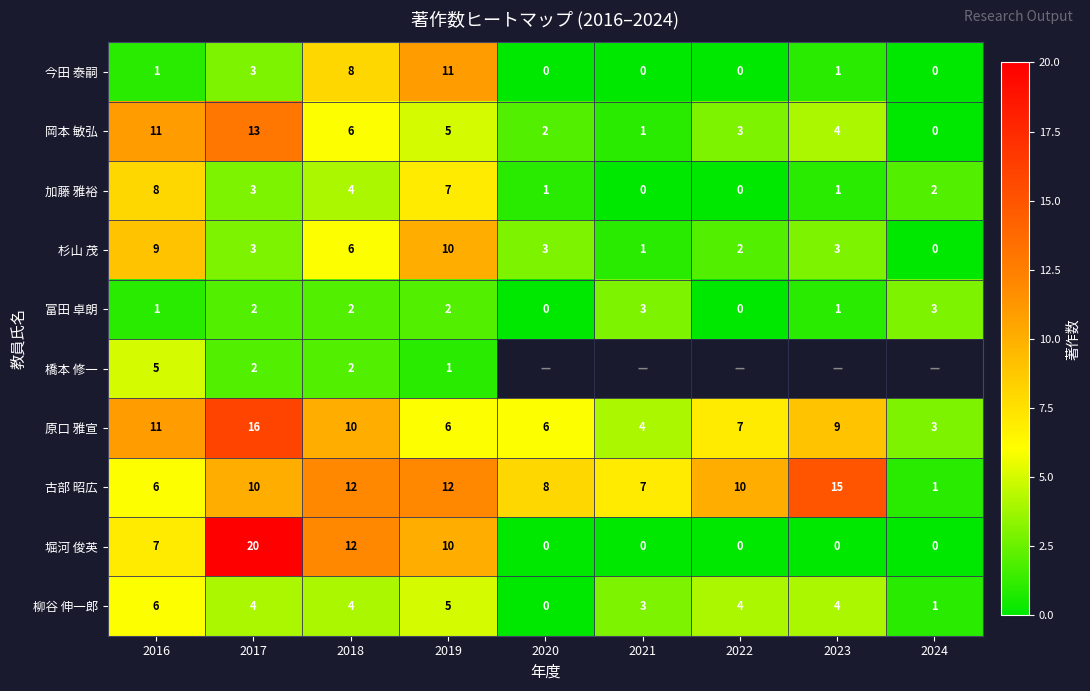

What is the sum of all 堀河 俊英 values?

49